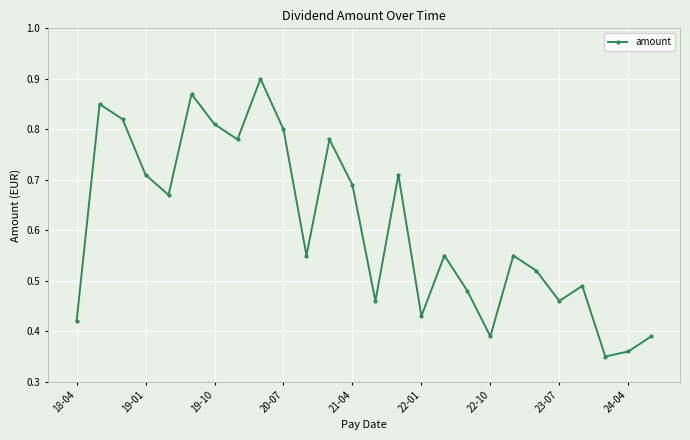

How many lines are shown in the chart?

1